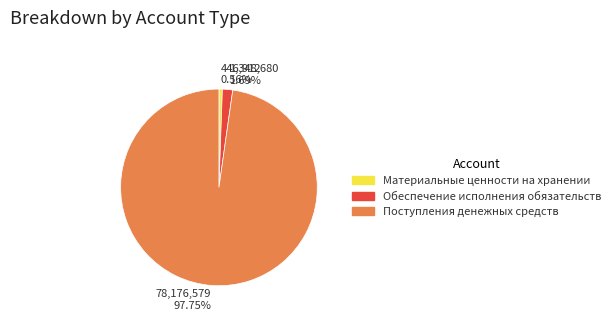

Which slice represents more than half of the pie?

Поступления денежных средств